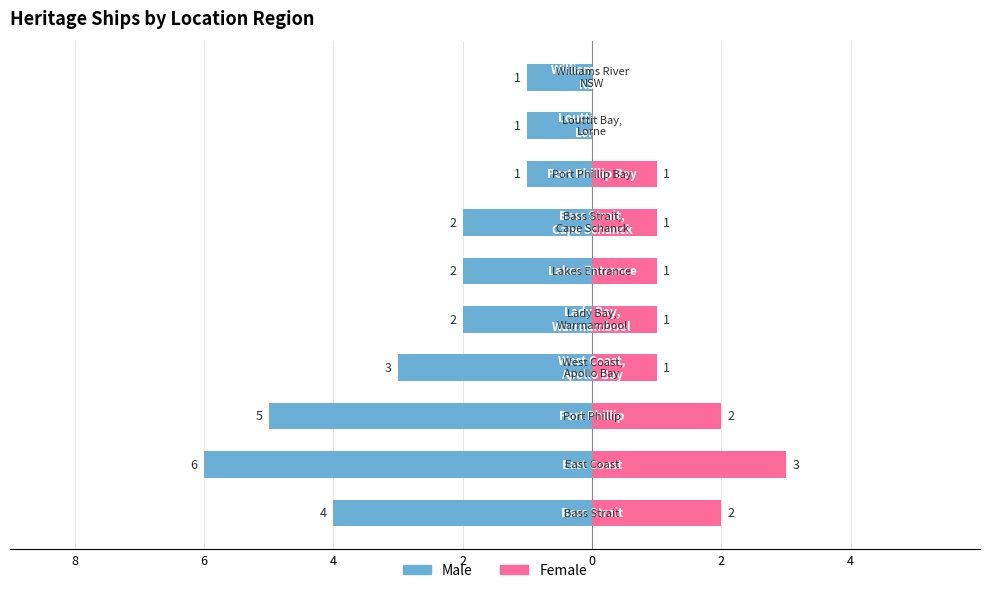

Reading left to right, transcribe all the data shown in this chart.

Male: -4	-6	-5	-3	-2	-2	-2	-1	-1	-1
Female: 2	3	2	1	1	1	1	1	0	0